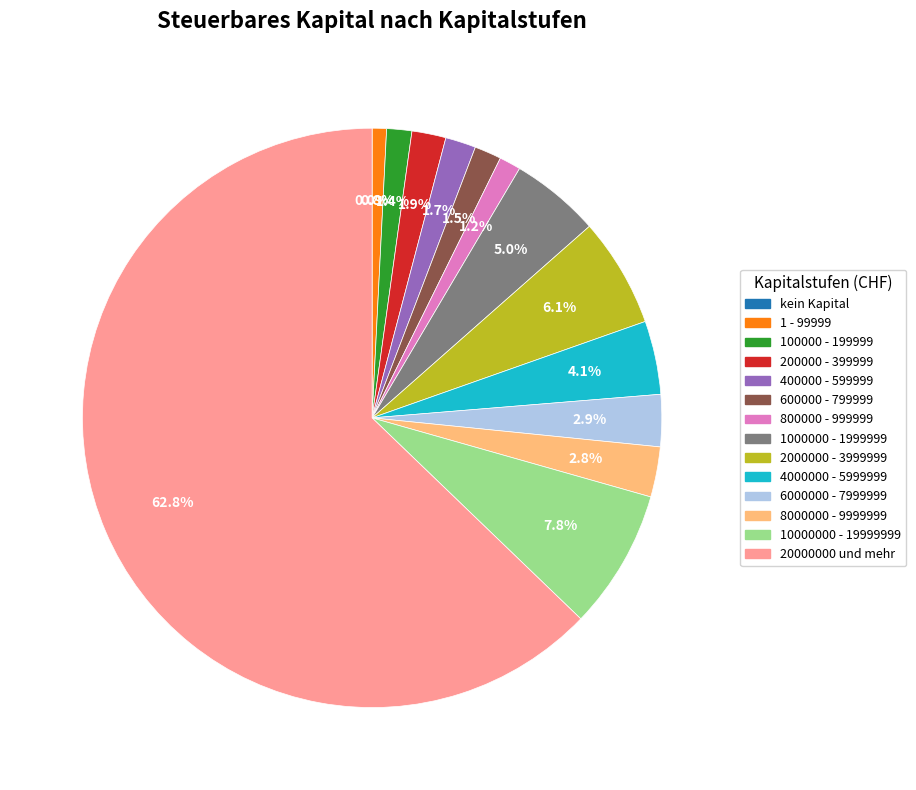

Count the number of slices in the pie.

14